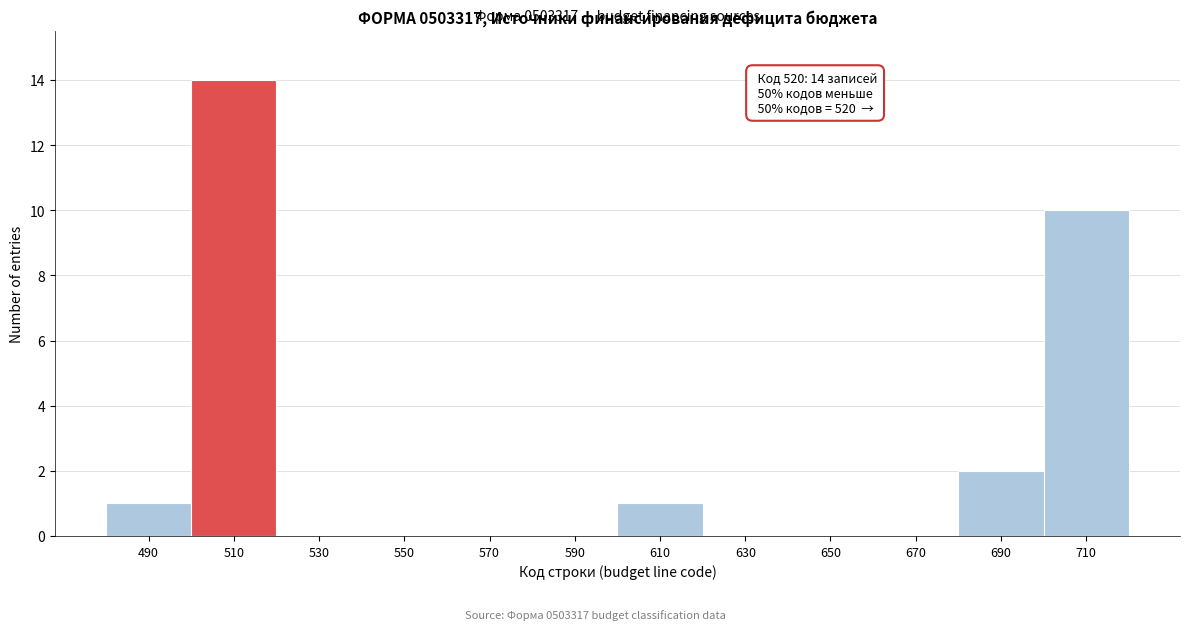

At which label is the value closest to 7?

710